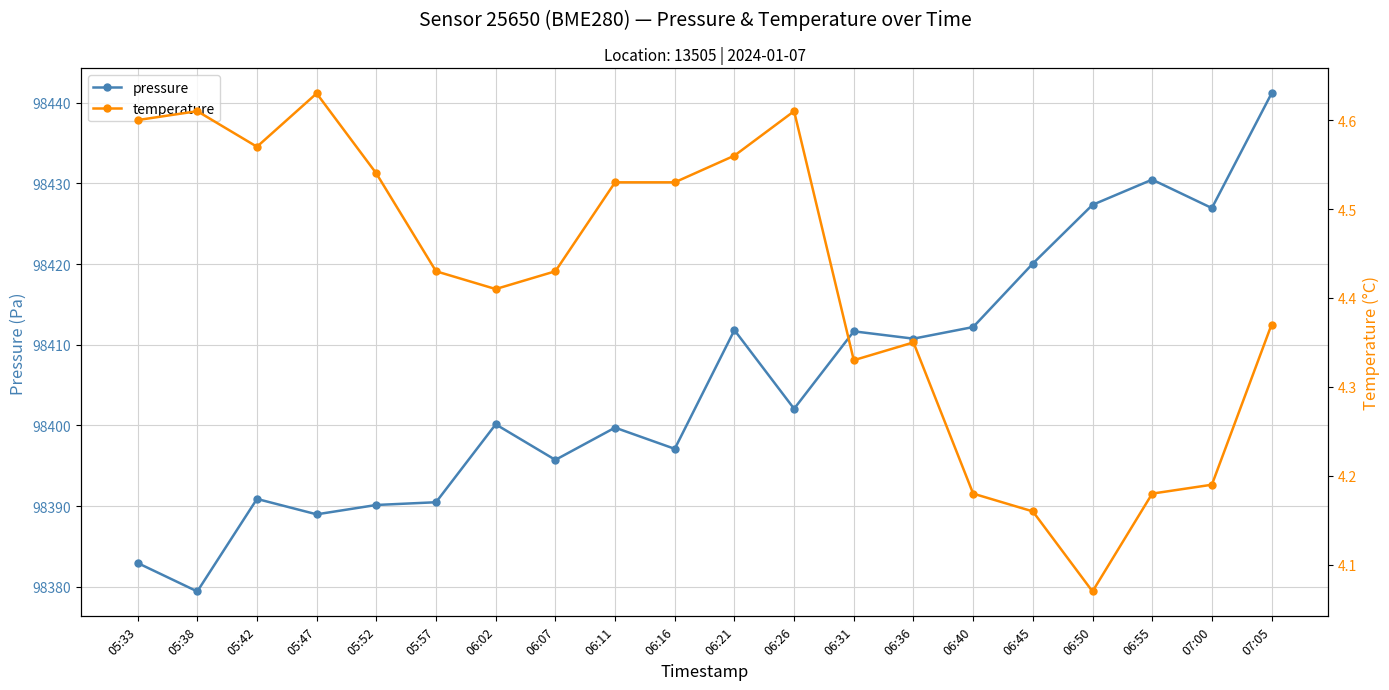

List the series in order of their overall mean, lowest first.

temperature, pressure